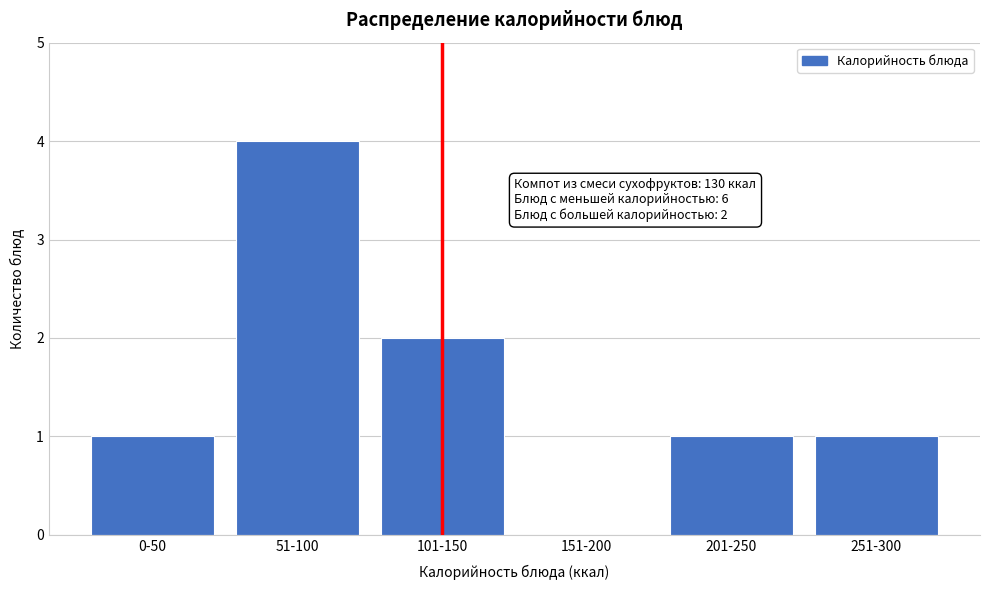

Reading left to right, list all the values displayed in this chart.

0-50=1	51-100=4	101-150=2	151-200=0	201-250=1	251-300=1